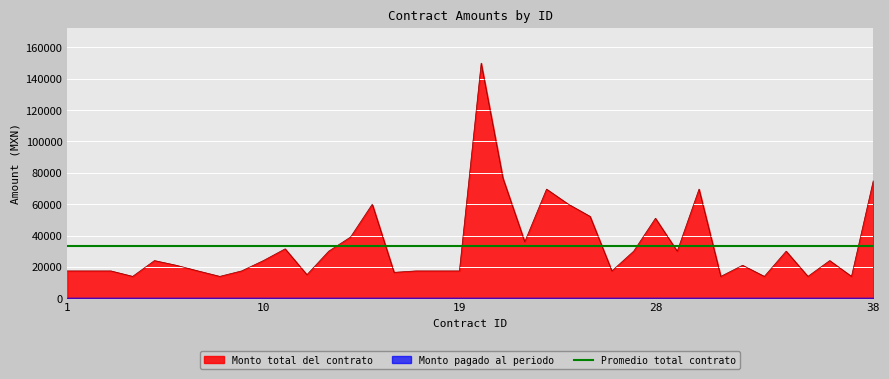

Does the chart display data point markers on the line(s)?

No